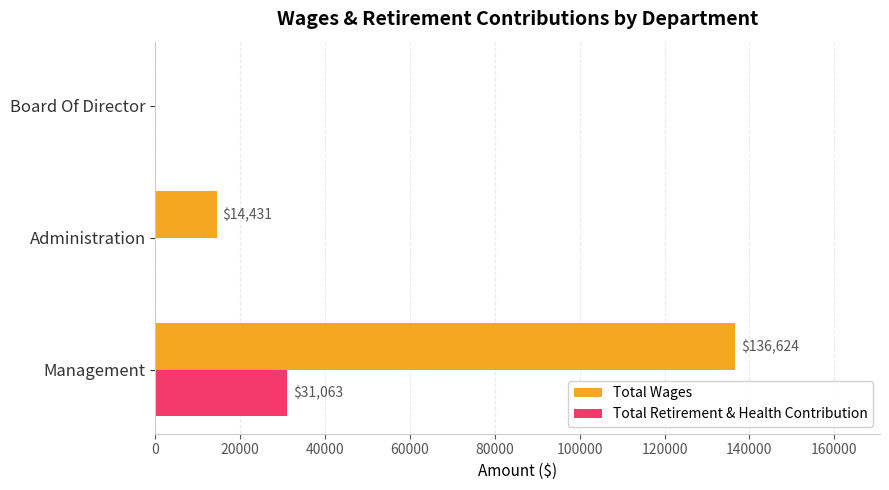

How many data points does each series have?

3